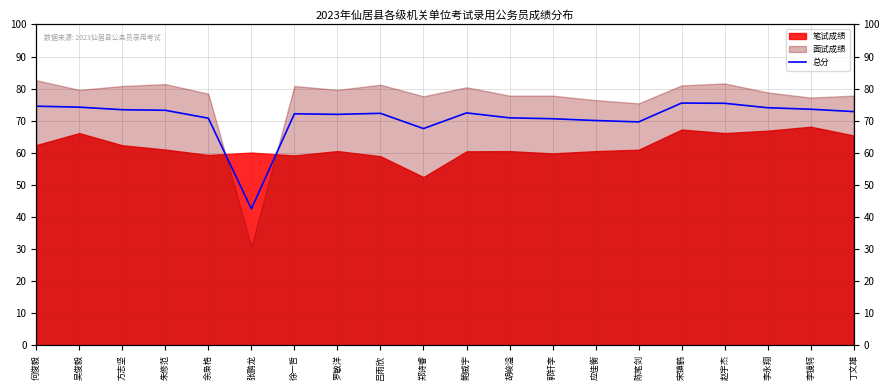

Is it true that the value at 李镜轲 is 73.6?

True